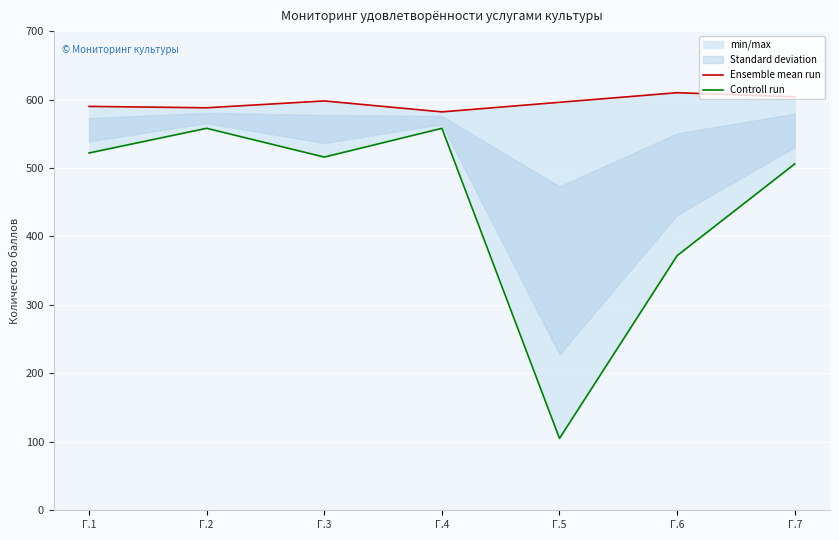

What is the difference between the second highest and minimum values in the Ensemble mean run series?

22